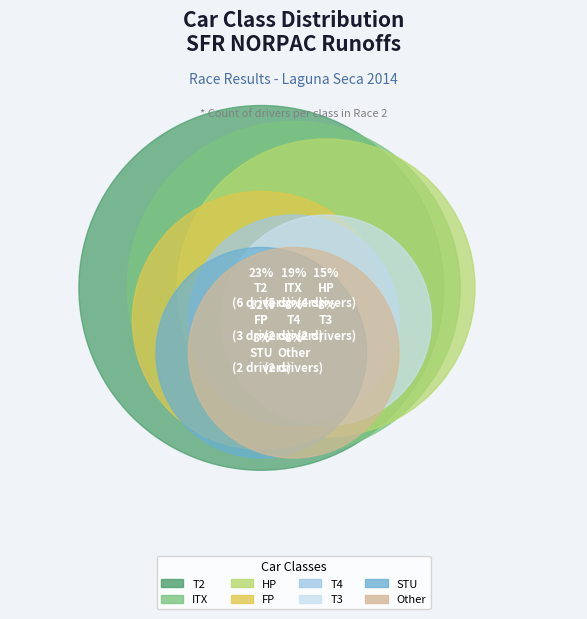

Count the number of slices in the pie.

8